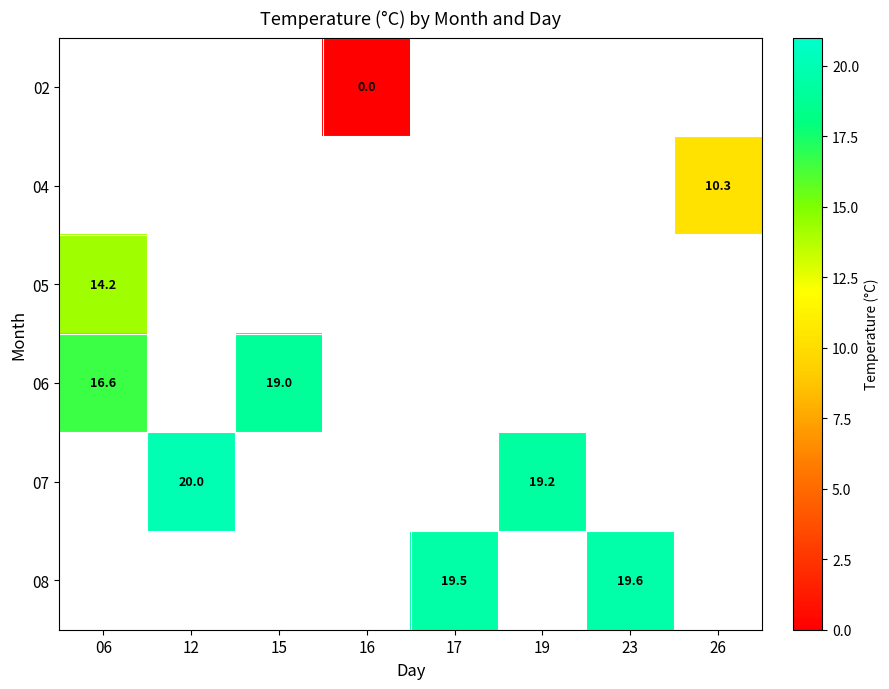

How many data points in 08 are above 19?

2